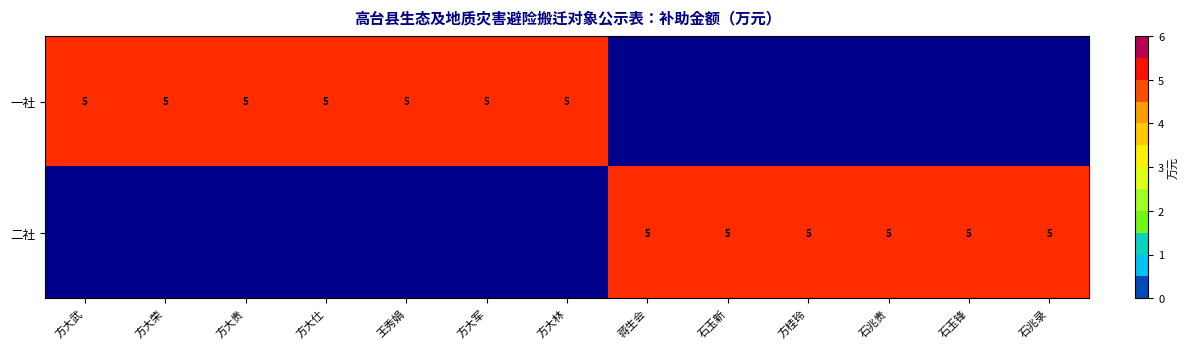

What is the sum of the 一社 values at 方大贵 and 方大仕?

10